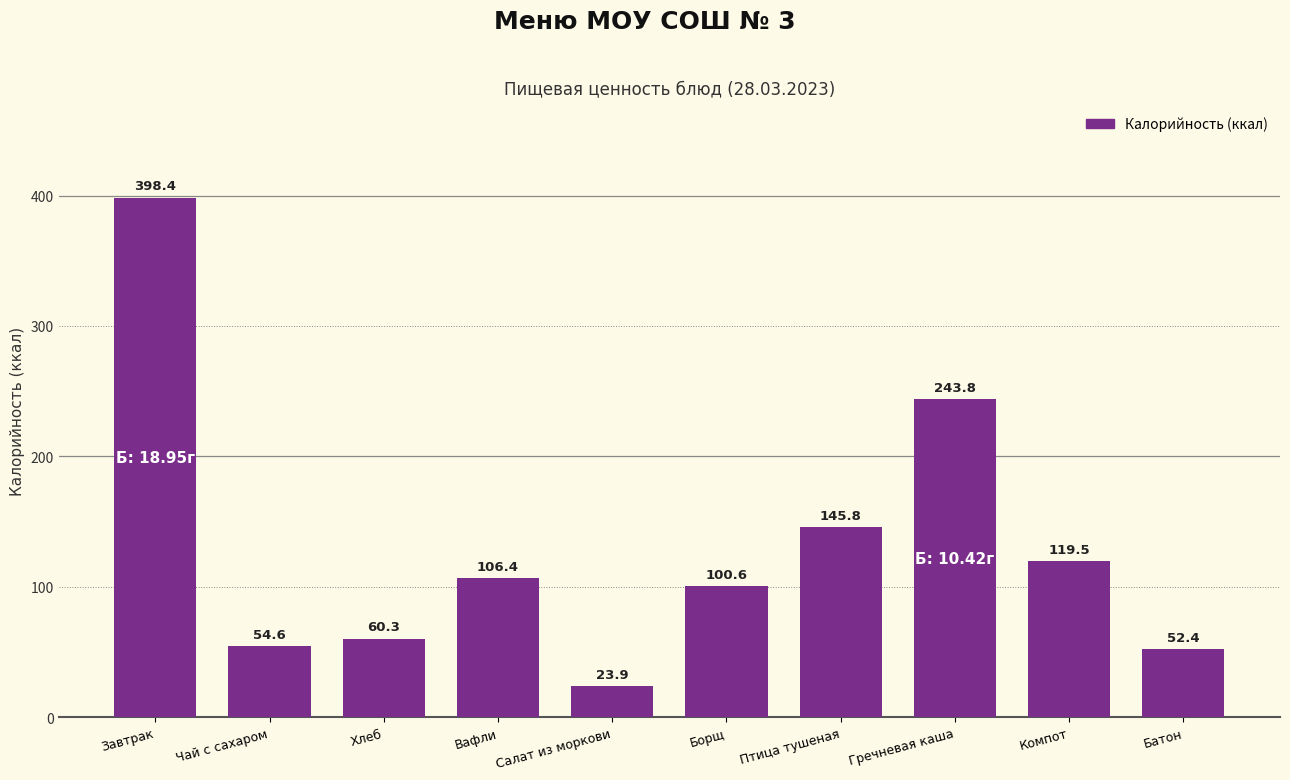

The chart shows a value of 75.4 at Компот. True or false?

False